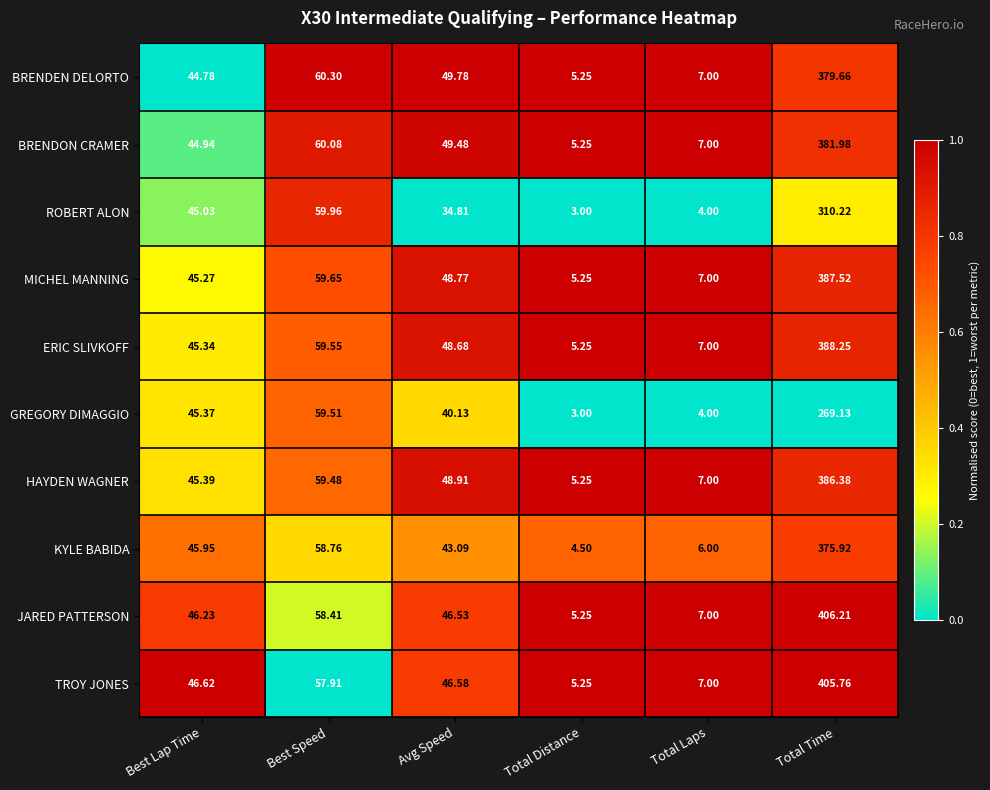

Which label corresponds to the smallest value in the chart?

Total Distance